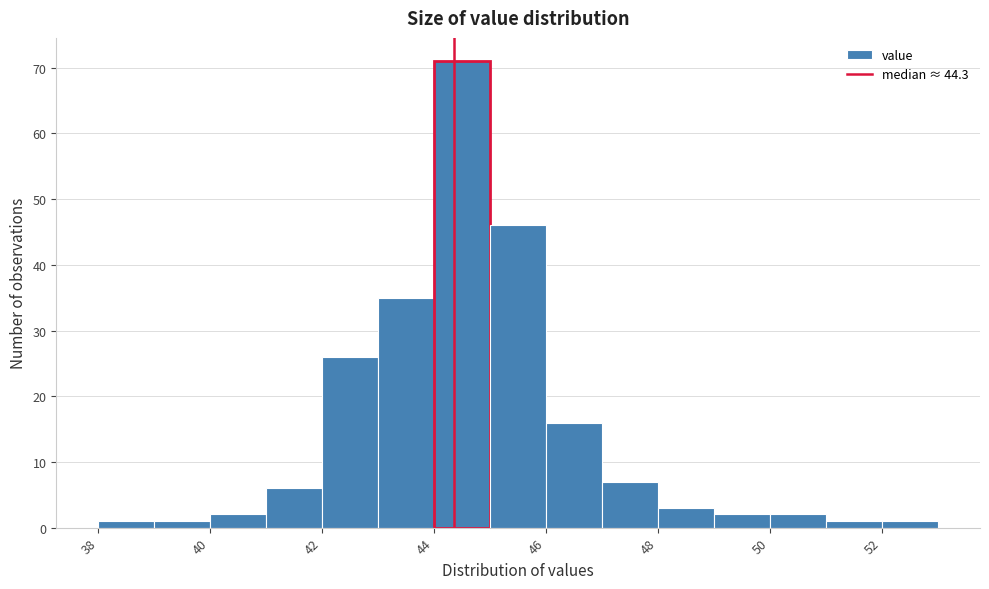

Reading left to right, list every bar in this chart as the range it spans on the x-axis followed by its height. The values are not printed on the chart, so give them approximately, as read against the axis.

38 to 39: 1
39 to 40: 1
40 to 41: 2
41 to 42: 6
42 to 43: 26
43 to 44: 35
44 to 45: 71
45 to 46: 46
46 to 47: 16
47 to 48: 7
48 to 49: 3
49 to 50: 2
50 to 51: 2
51 to 52: 1
52 to 53: 1